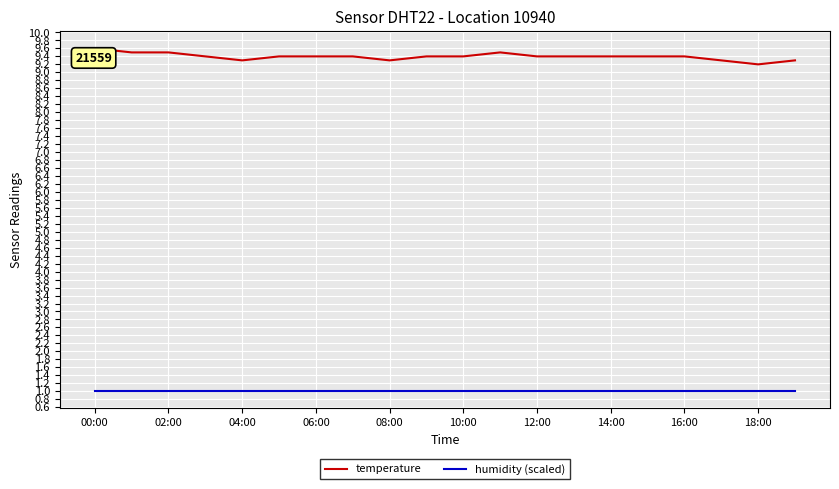

List the series in order of their overall mean, highest first.

temperature, humidity (scaled)